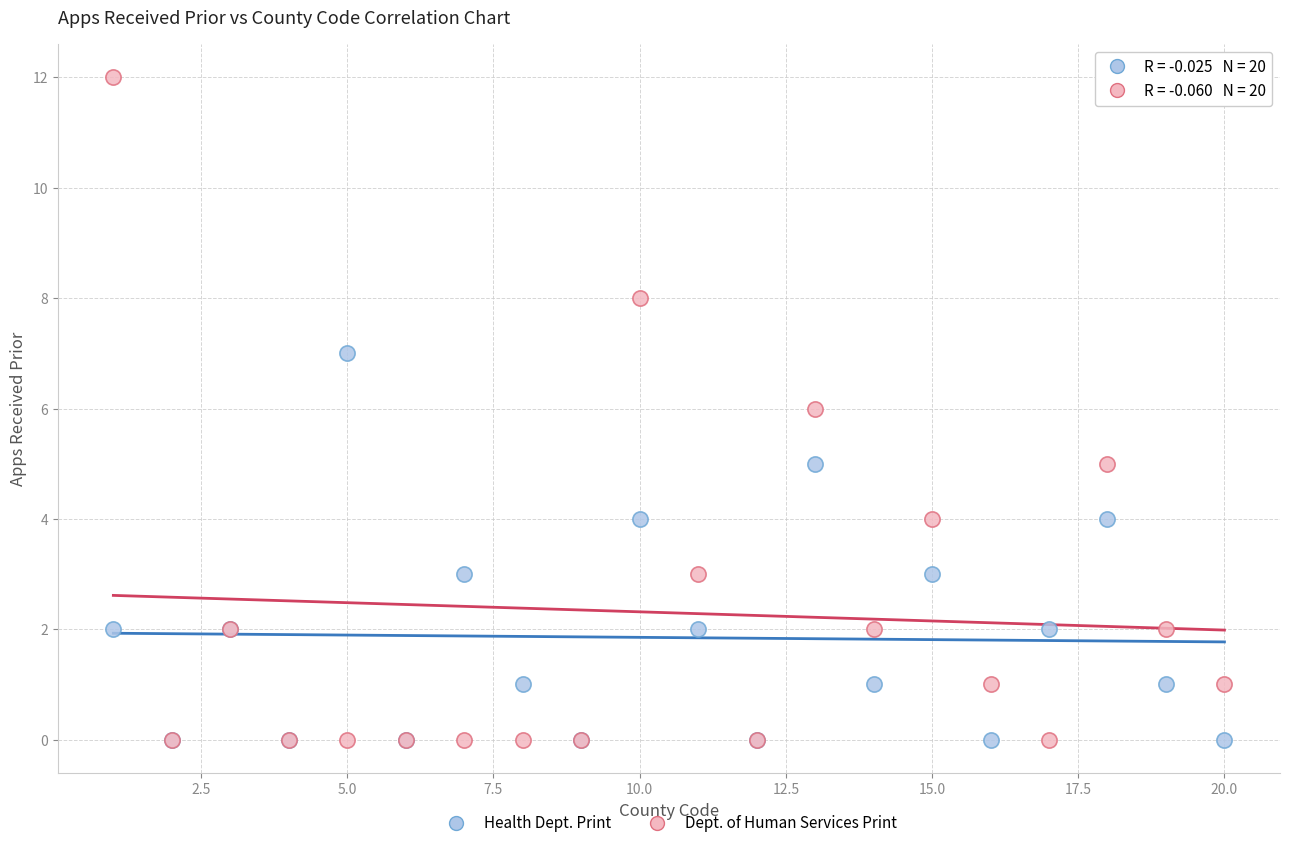

What are all the series names shown in the legend?

Health Dept. Print, Dept. of Human Services Print